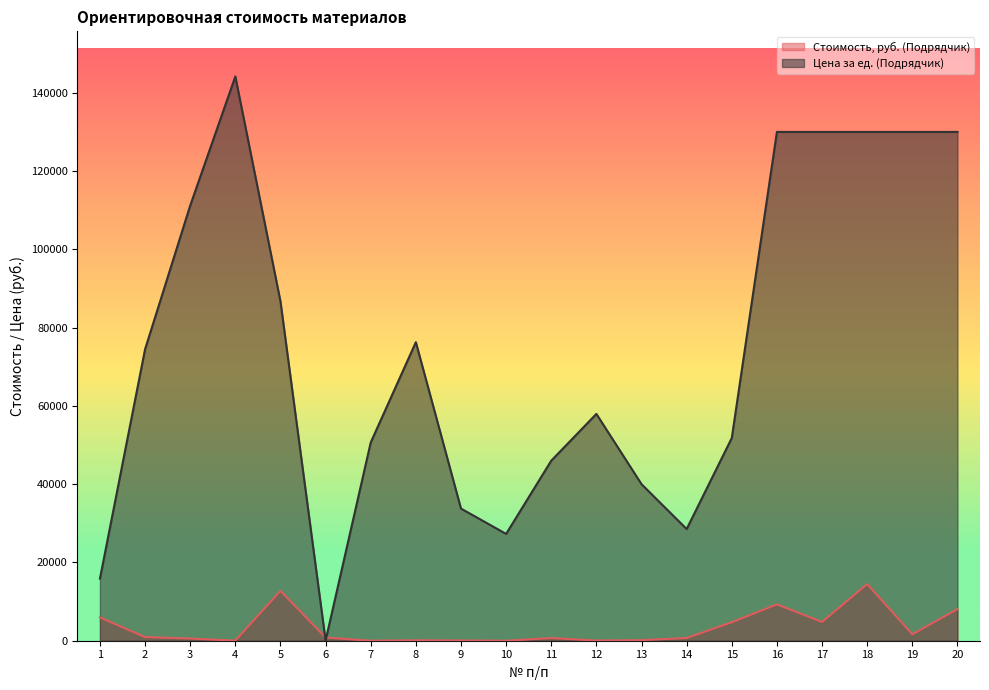

At which label does Стоимость, руб. (Подрядчик) first exceed 805?

1